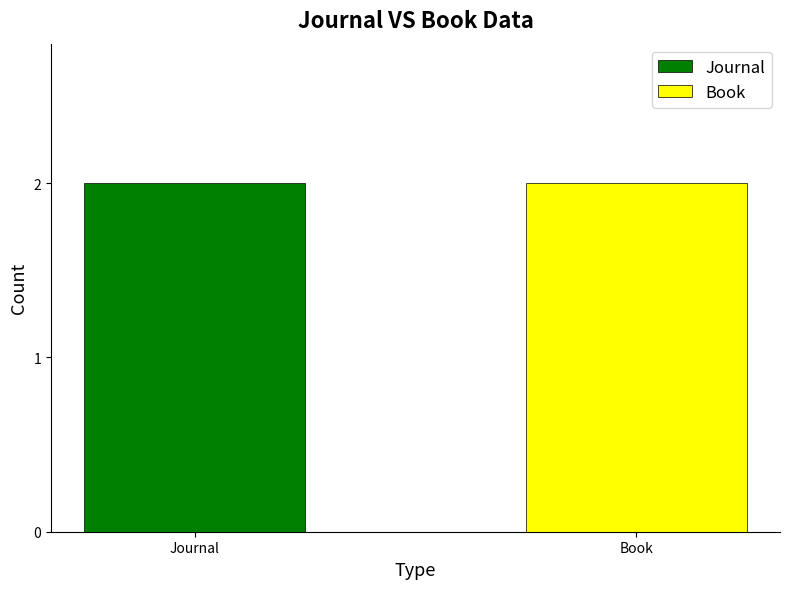

Between Journal and Book, which is larger?

Book